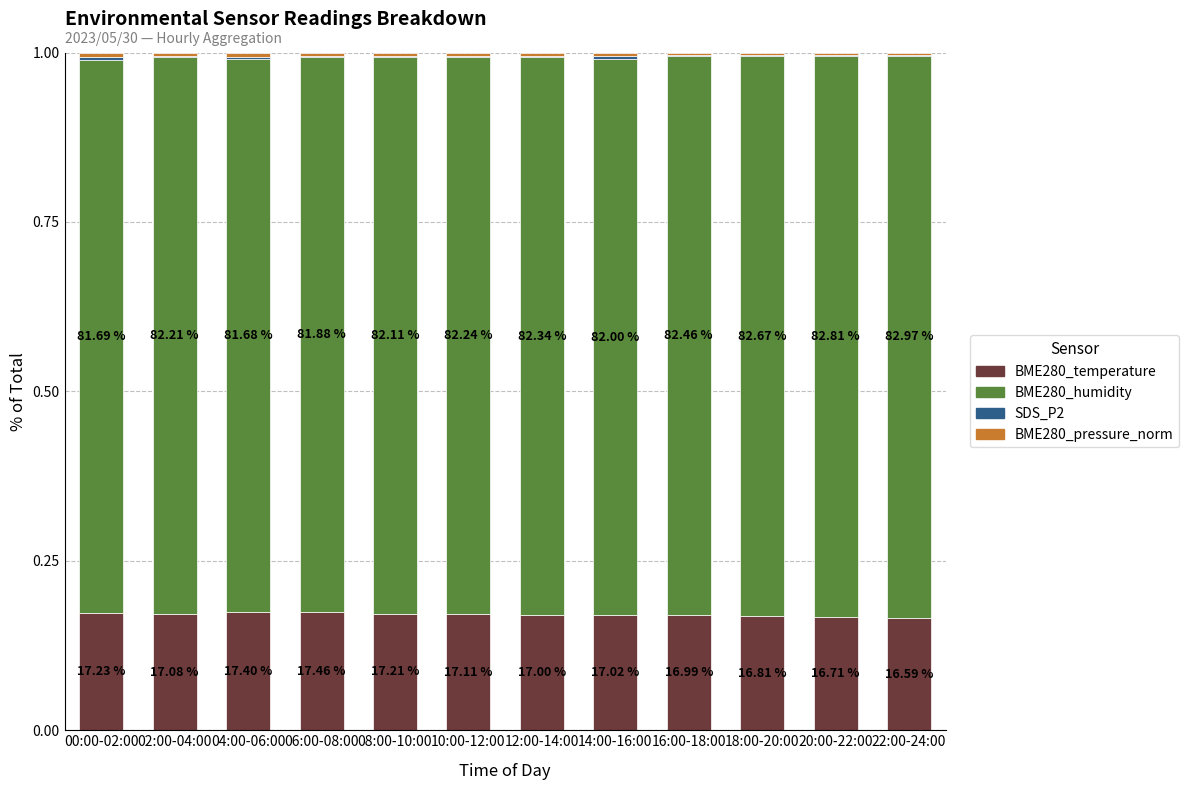

What is the total value across all series at 22:00-24:00?

1.0